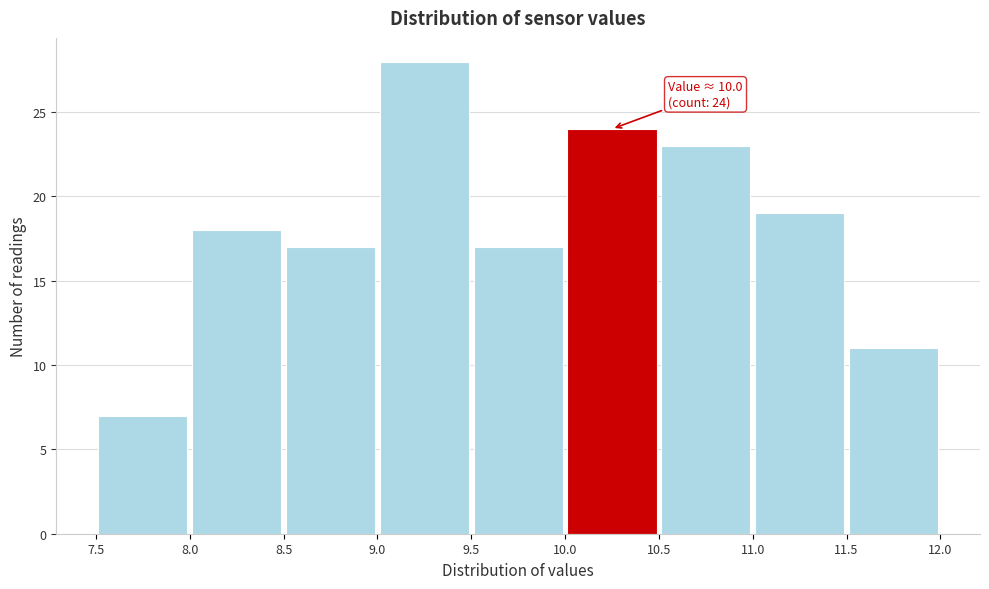

Over which range of the x-axis is the bar tallest?

9.0 to 9.5